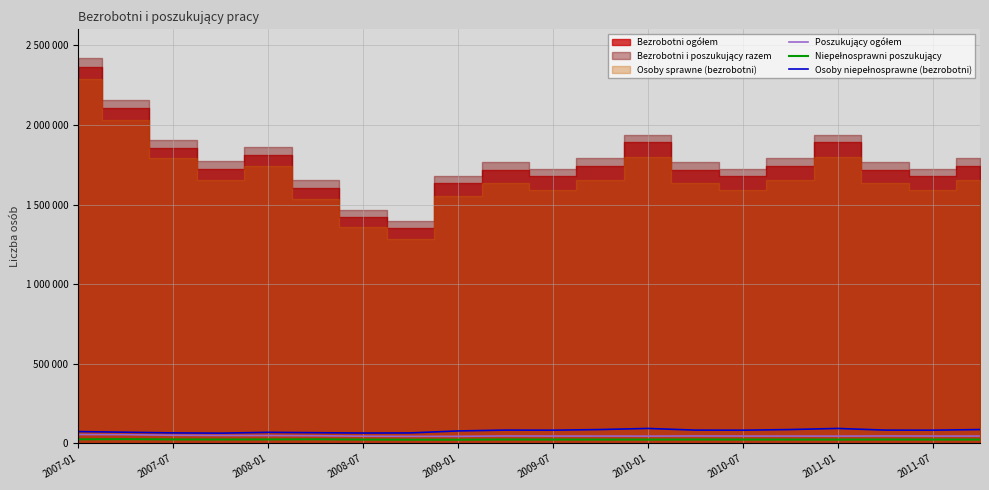

Rank the categories by Poszukujący ogółem value from lowest to highest.

2010-07, 2011-01, 2010-01, 12, 16, 11, 15, 19, 10, 14, 18, 2011-07, 13, 17, 2009-07, 2009-01, 2008-07, 2008-01, 2007-07, 2007-01